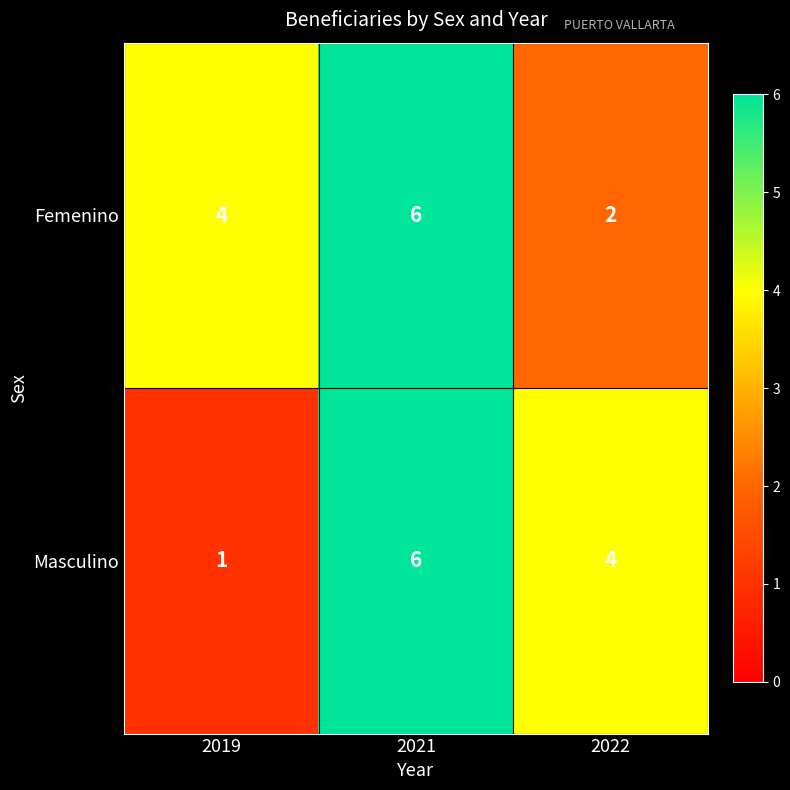

Between 2021 and 2022, which series saw the biggest shift?

Femenino